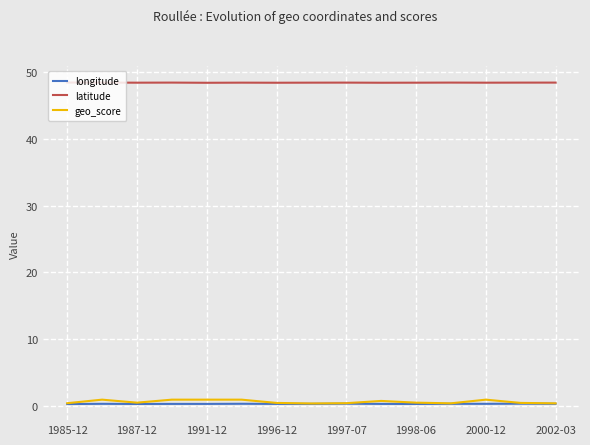

True or false: latitude and longitude cross at least once.

False